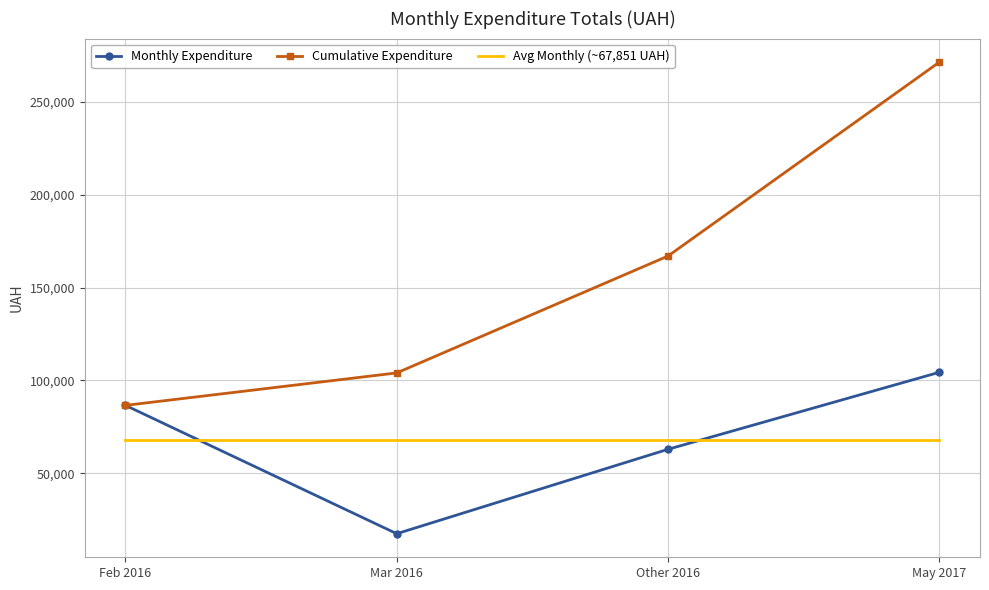

Which series changed the most between Feb 2016 and May 2017?

Cumulative Expenditure